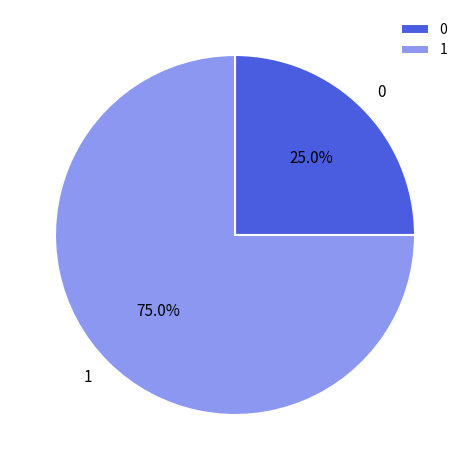

What percentage do 0 and 1 together represent?

100.0%